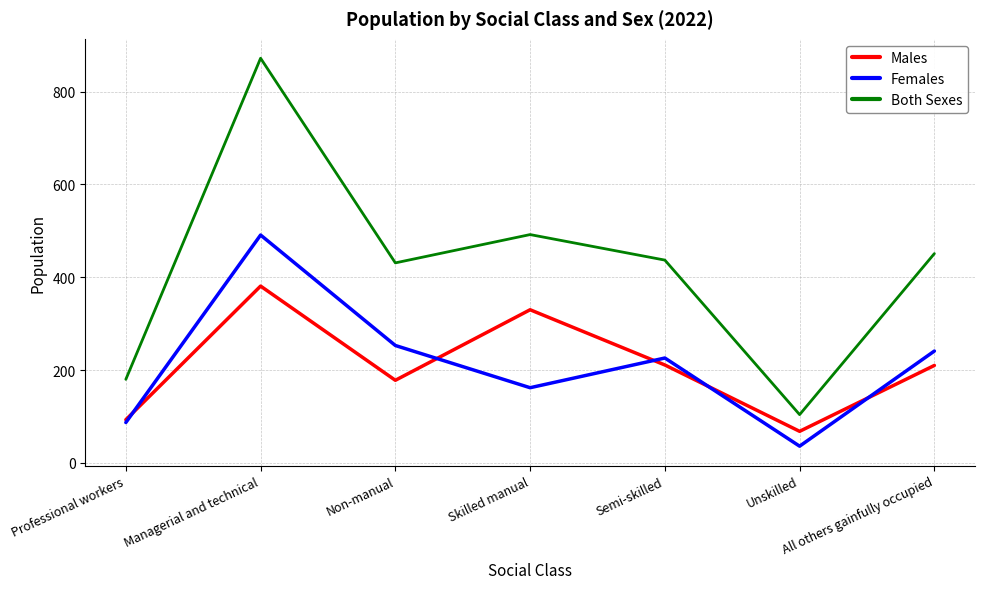

How many interior local valleys does the Males series have?

2